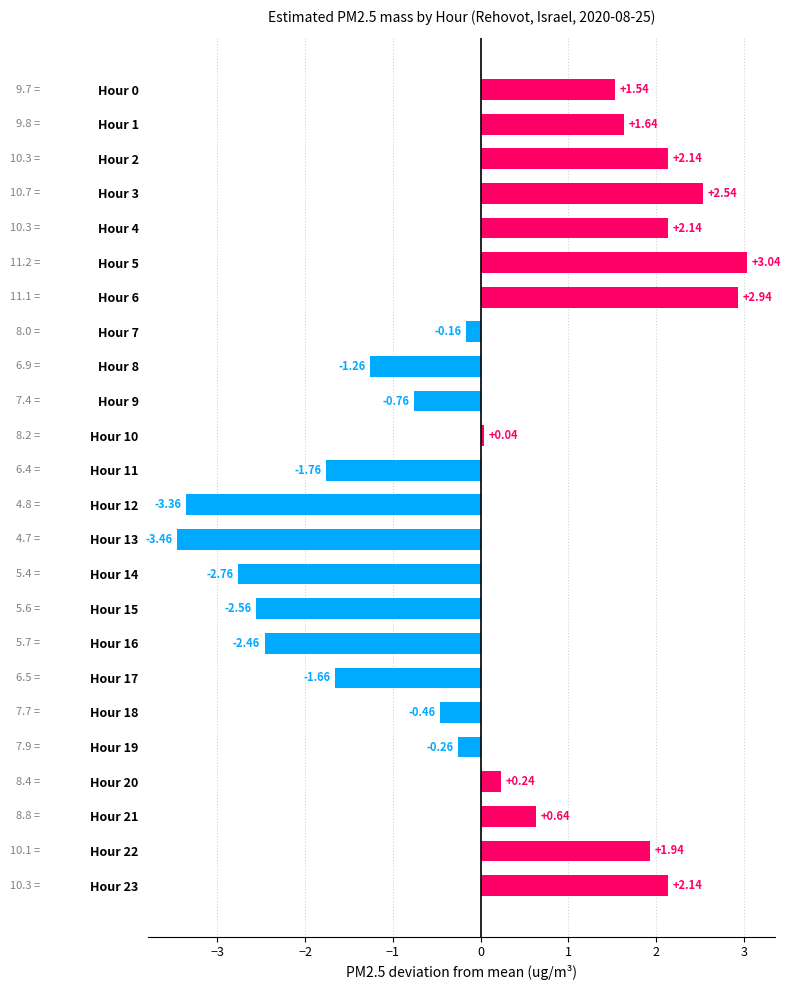

Which has a higher value, Hour 8 or Hour 13?

Hour 8